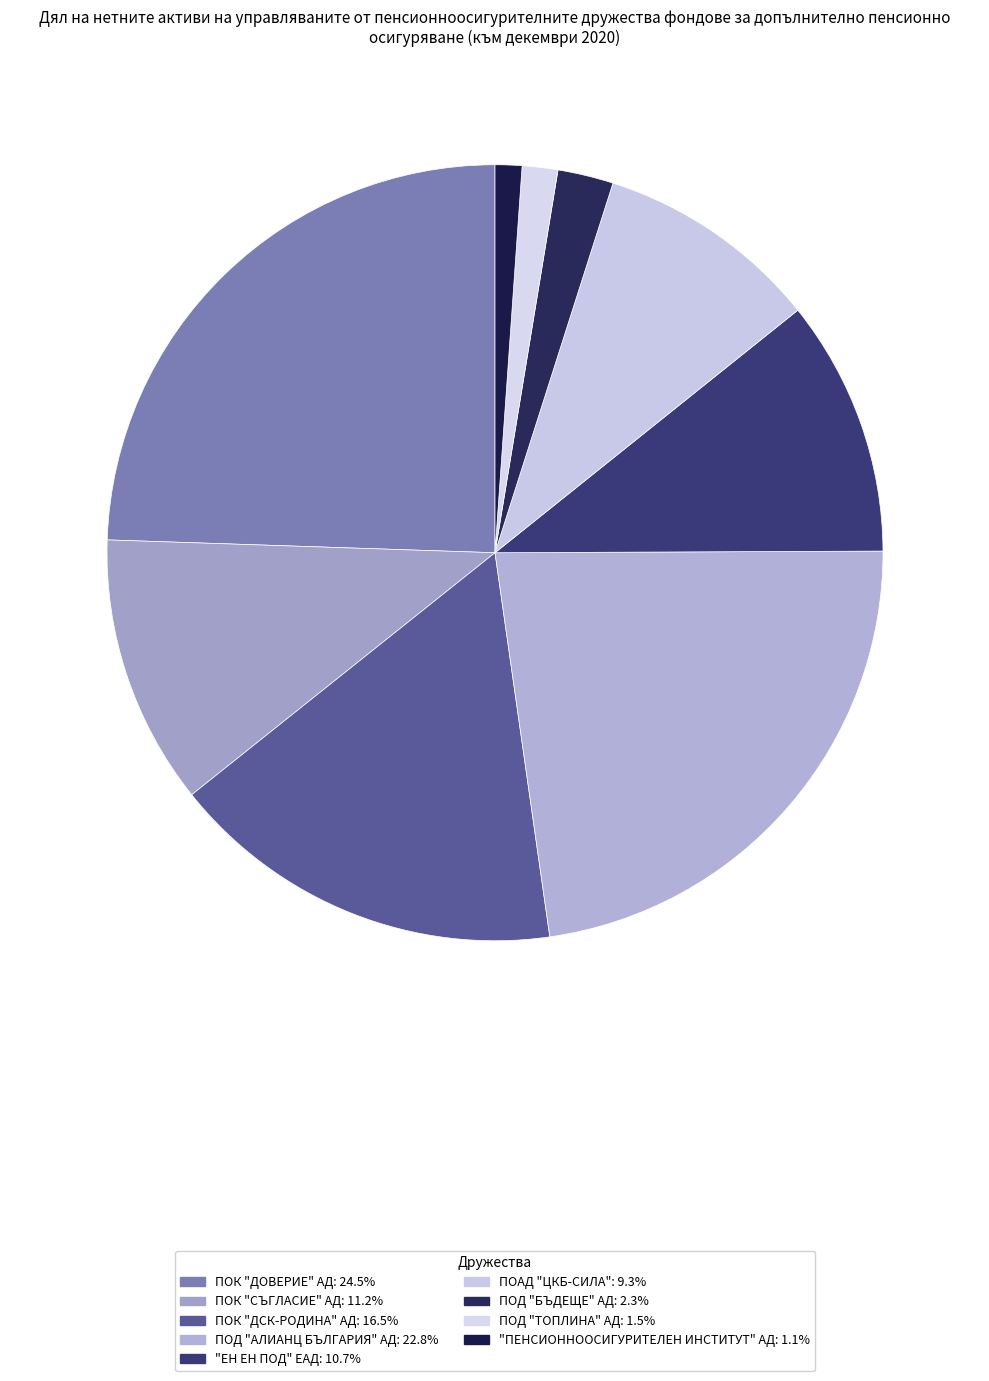

How many slices are in this pie chart?

9